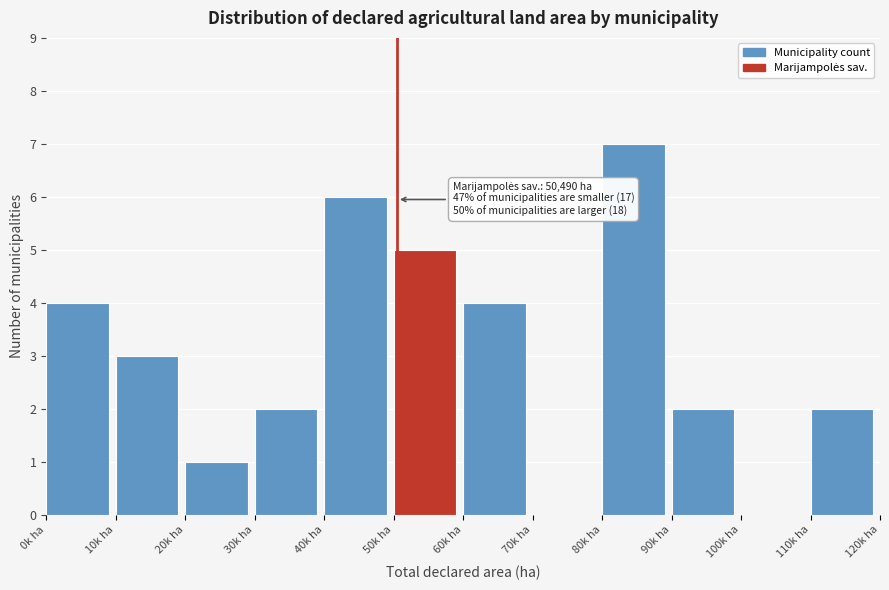

Reading right to left, transcribe all the data shown in this chart.

110k ha=2	100k ha=0	90k ha=2	80k ha=7	70k ha=0	60k ha=4	50k ha=5	40k ha=6	30k ha=2	20k ha=1	10k ha=3	0k ha=4